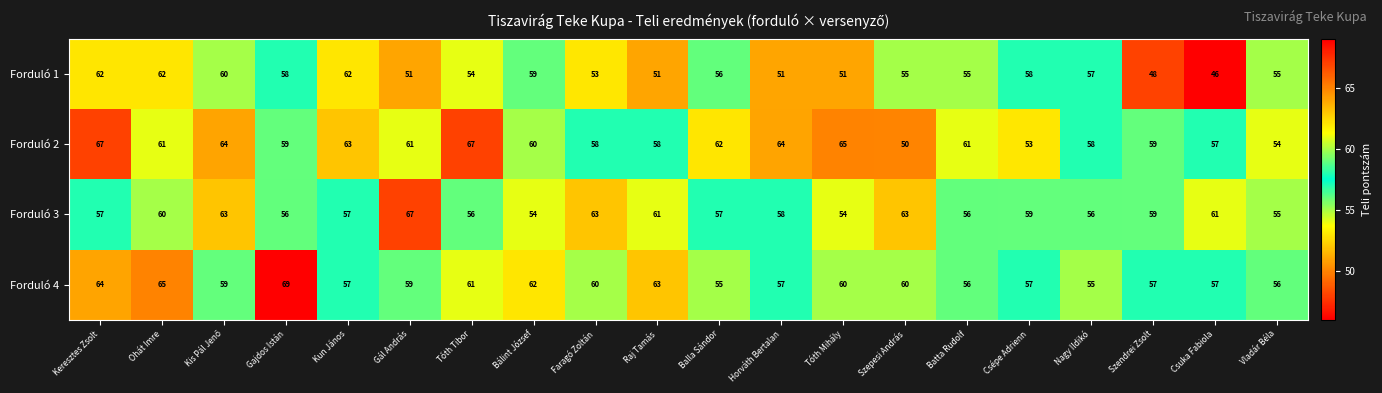

Read the Forduló 1 value at Tóth Tibor, to the nearest 5.

55